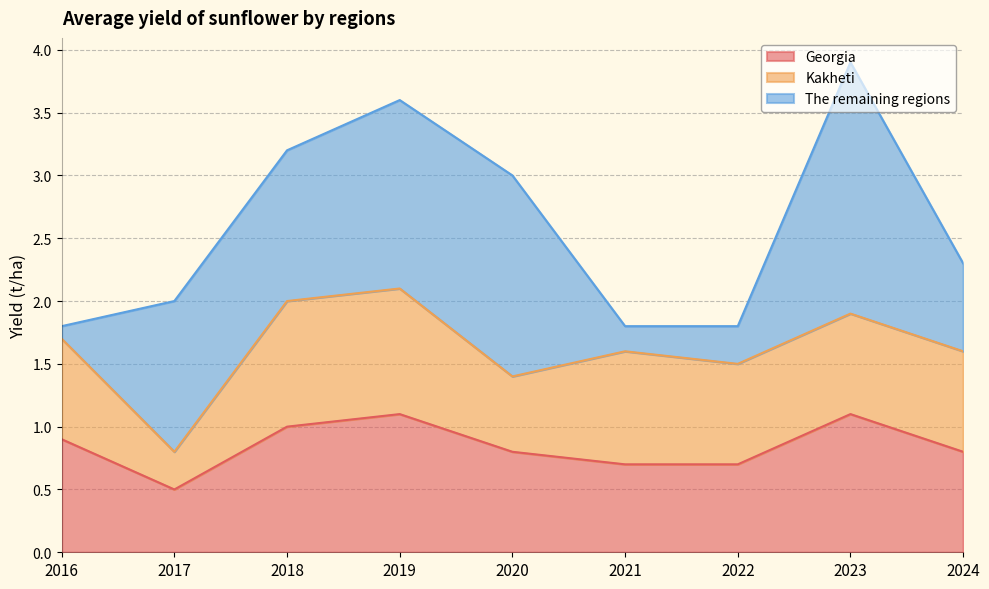

At 2023, list the series in order from largest to smallest.

The remaining regions, Georgia, Kakheti